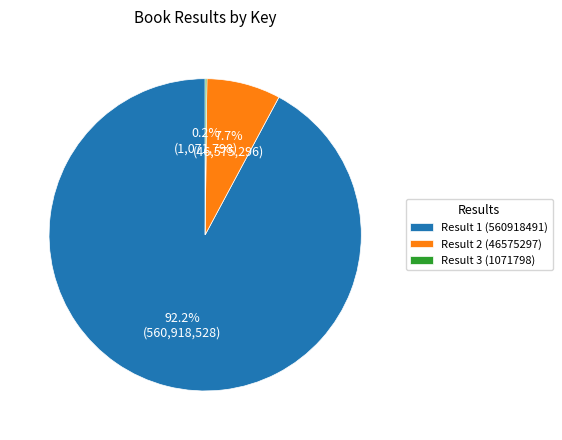

To the nearest percent, what portion does Result 2 (46575297) represent?

8%